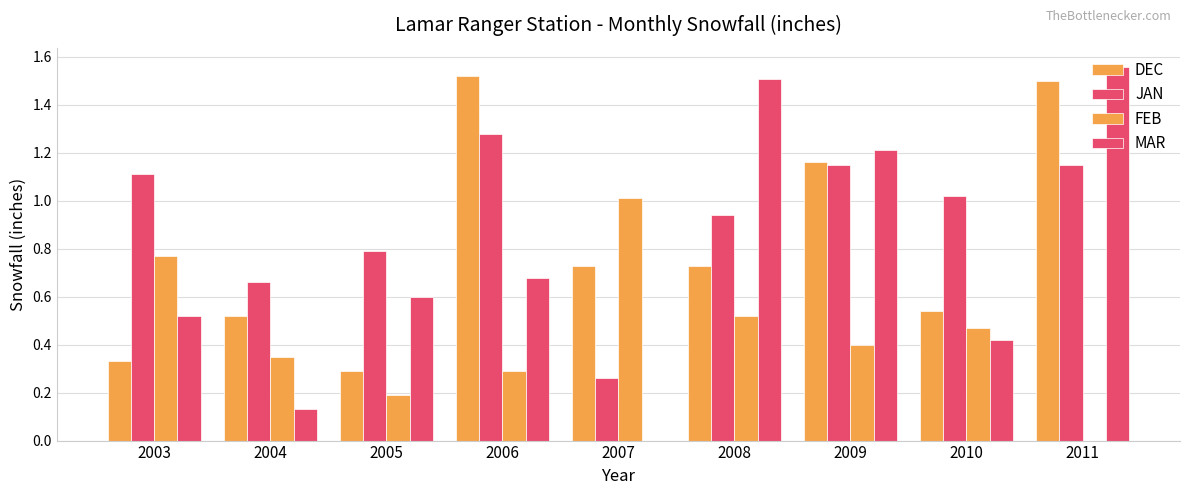

How many series are shown in this chart?

4